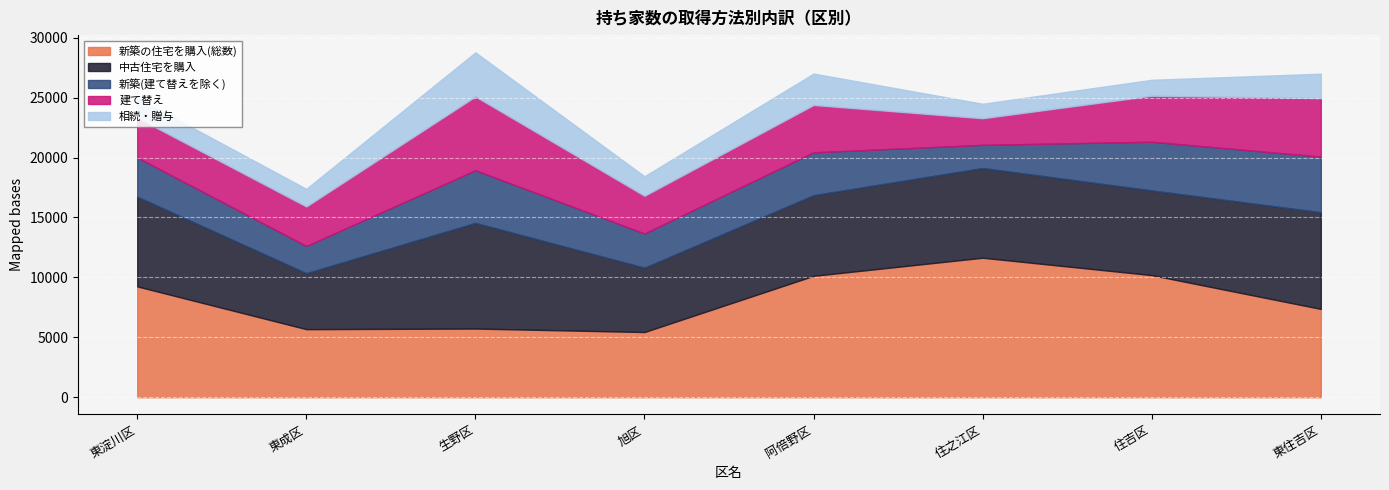

At which category does the chart reach its peak across all series?

住之江区